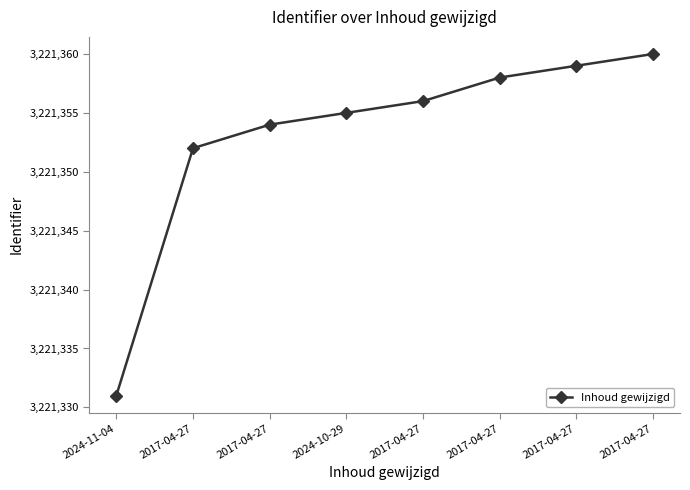

True or false: the data has more than 2 interior local peaks.

False